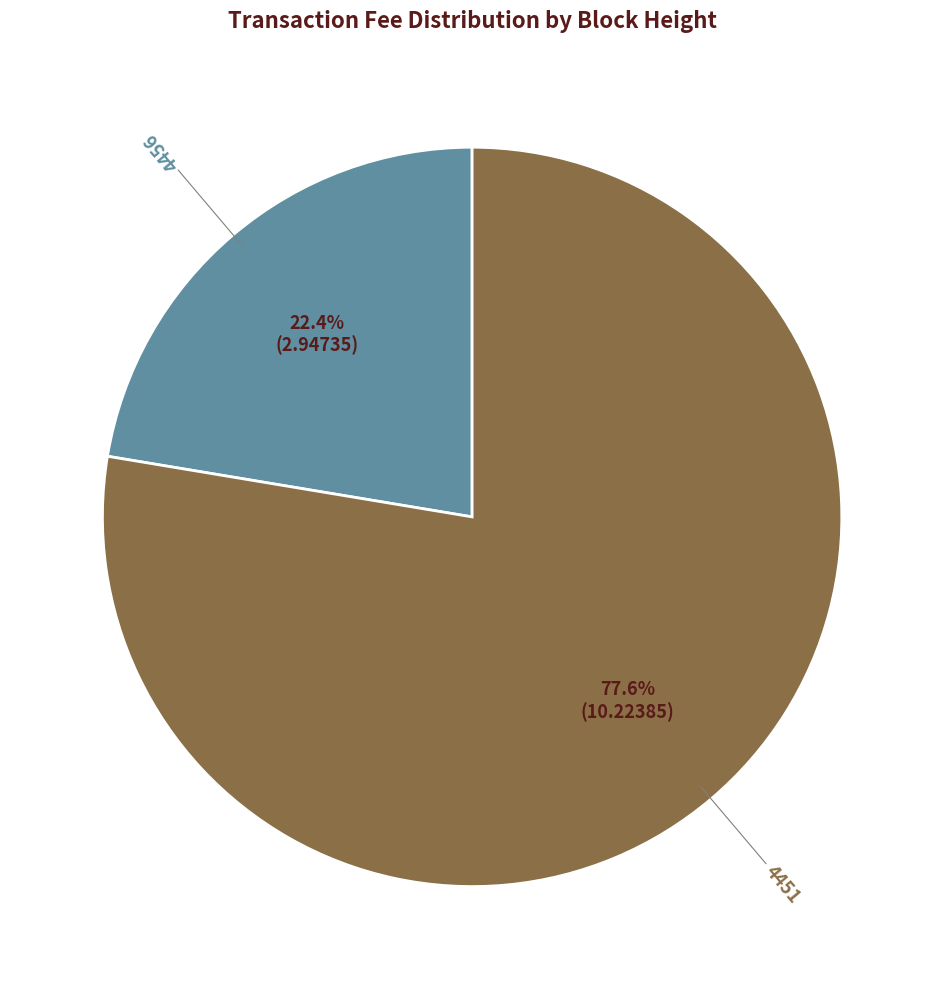

Is it true that 4456 is 15% of the pie?

False